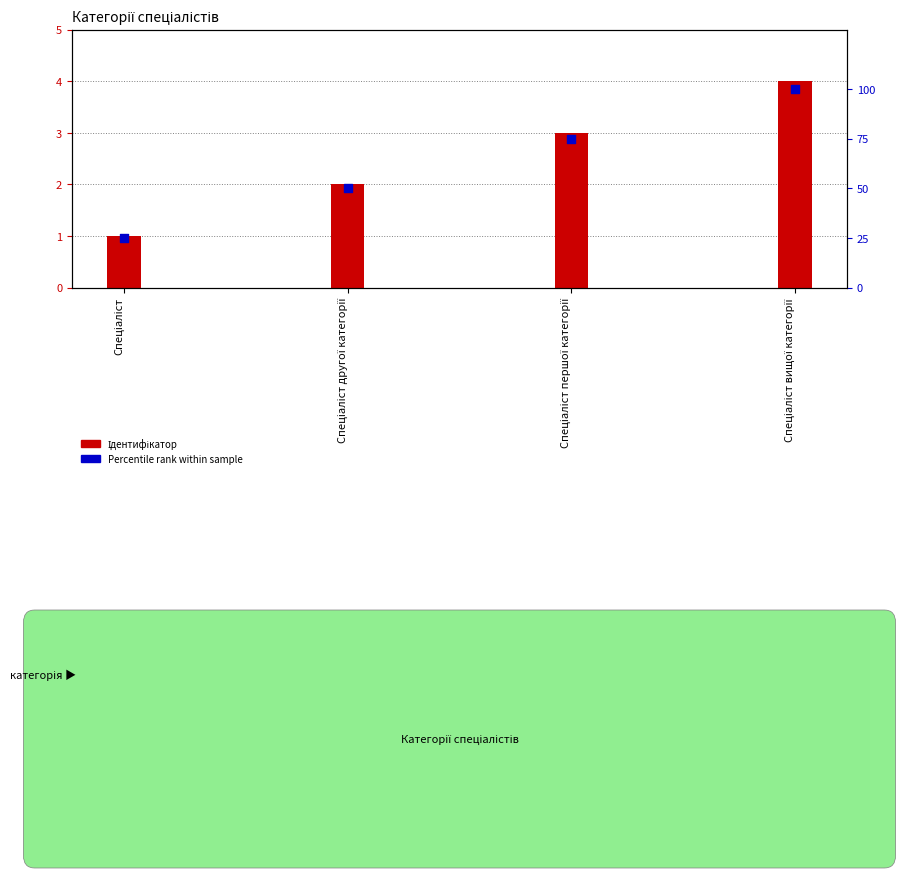

Is the value of Ідентифікатор at Спеціаліст першої категорії greater than the value of Percentile rank at Спеціаліст?

No